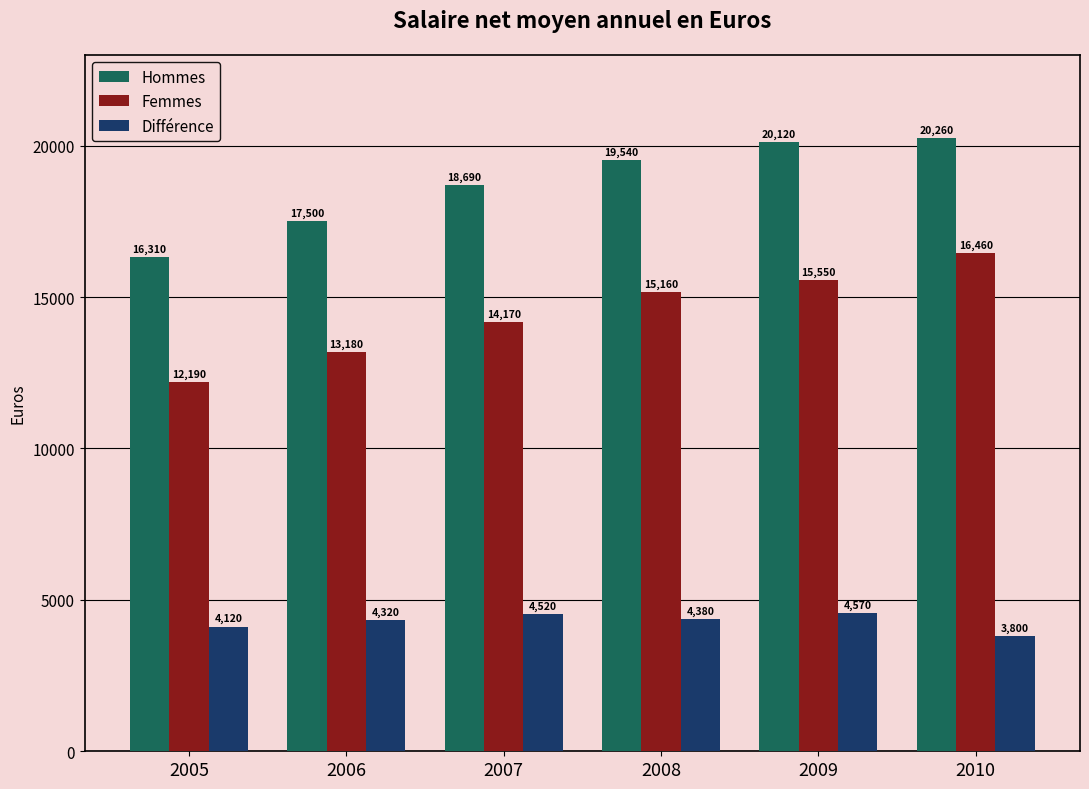

What is the minimum value for Hommes?

16310